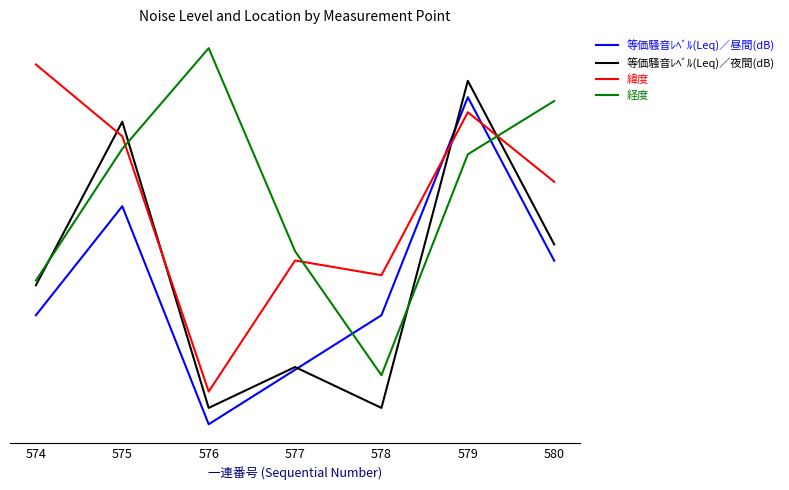

At which category is the sum across all series the highest?

579